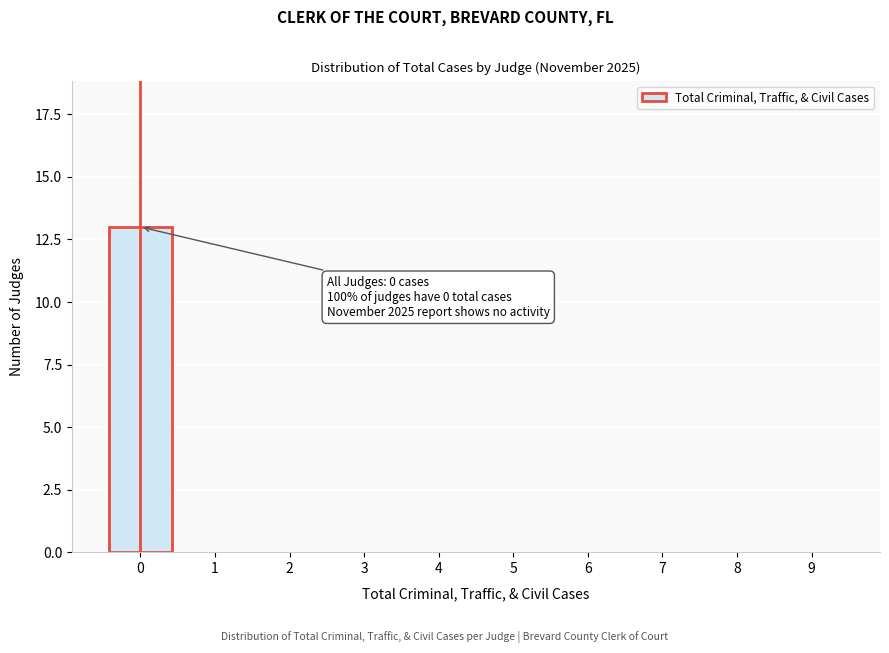

Reading right to left, transcribe all the data shown in this chart.

9=0	8=0	7=0	6=0	5=0	4=0	3=0	2=0	1=0	0=13